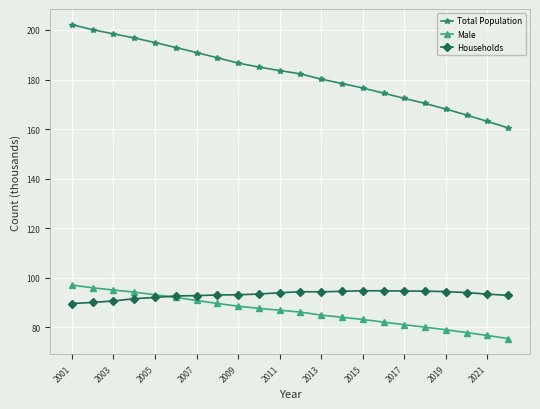

What are all the series names shown in the legend?

Total Population, Male, Households